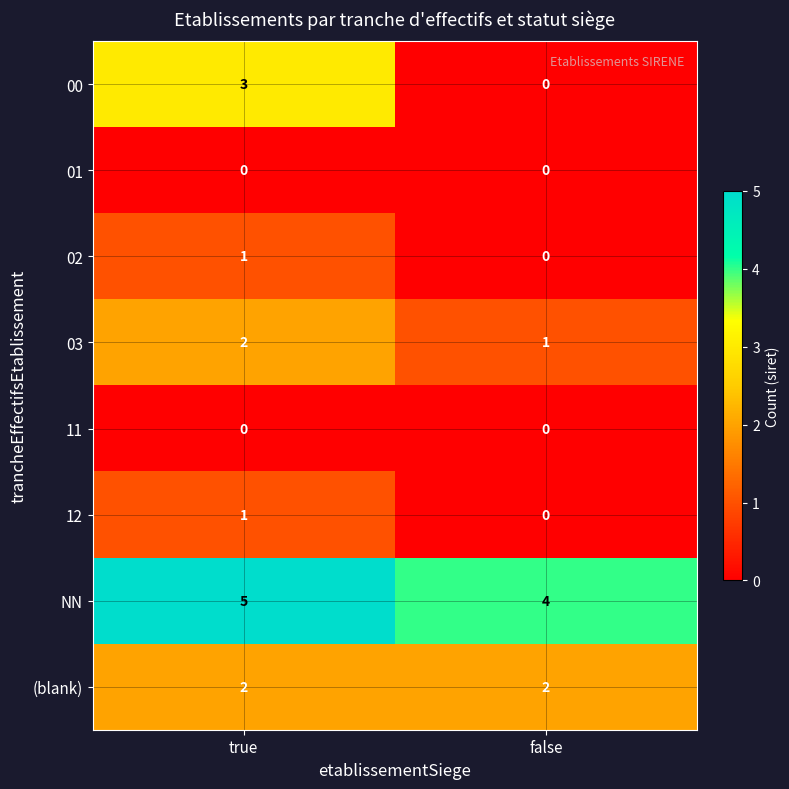

Which series has the largest range (max minus min)?

00